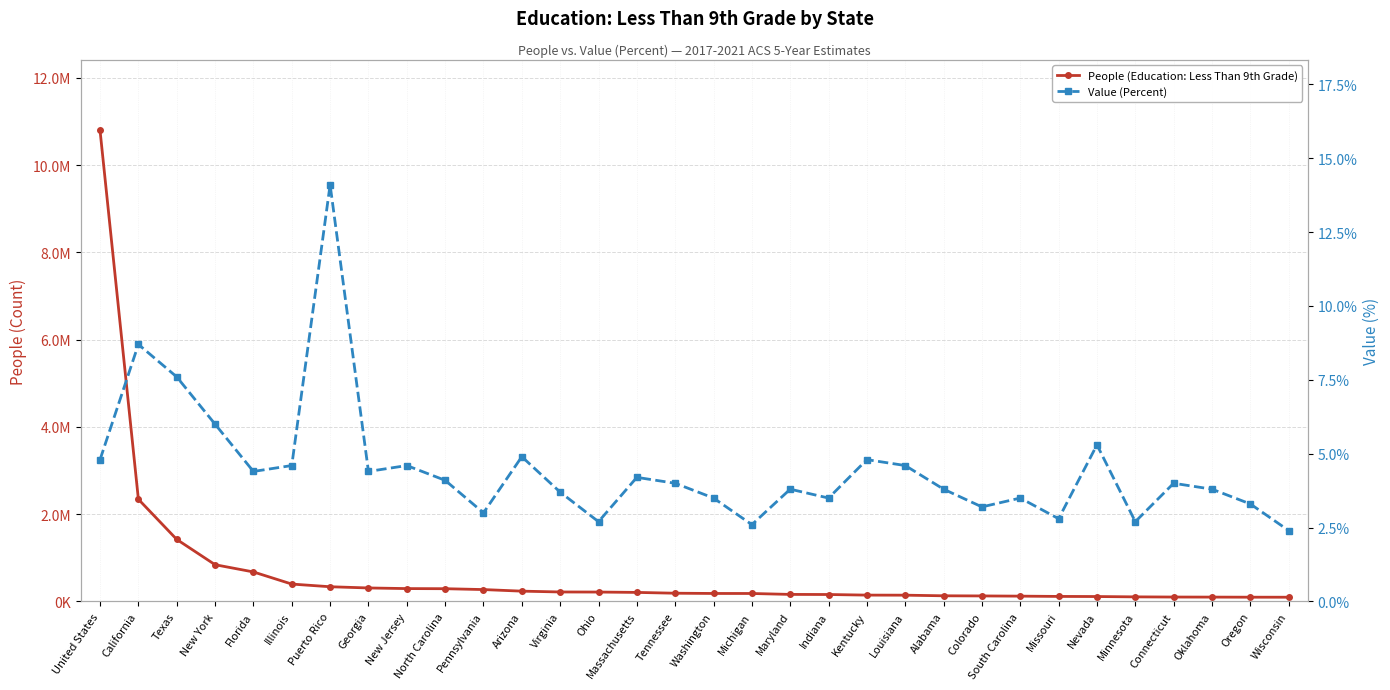

What is the sum of the Value (Percent) values at South Carolina and Ohio?

6.2